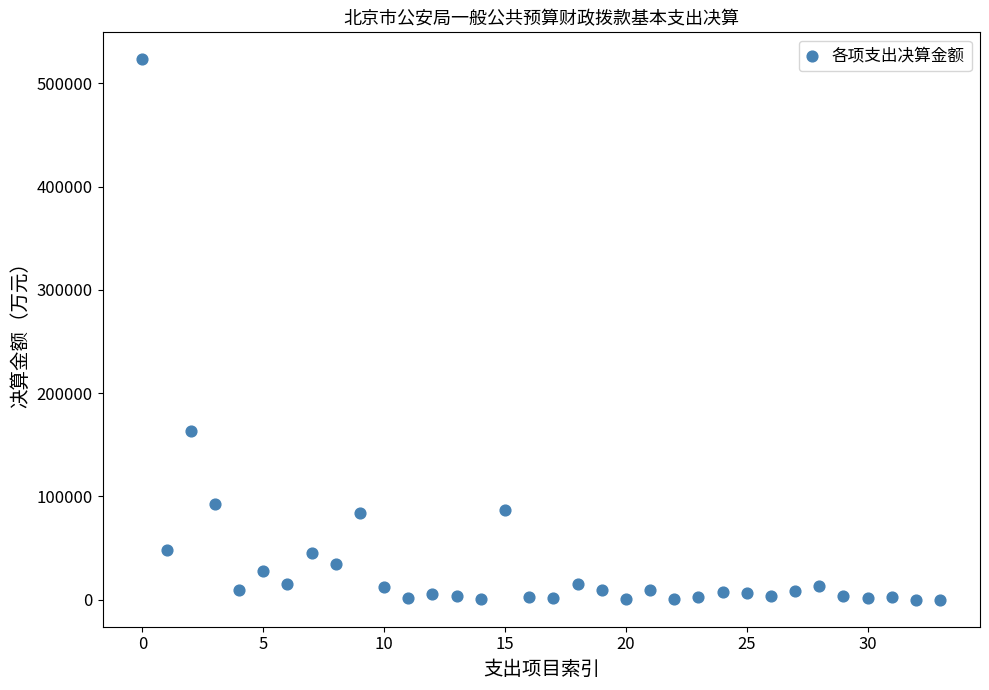

What is the range of Y values (max minus min)?

523068.6